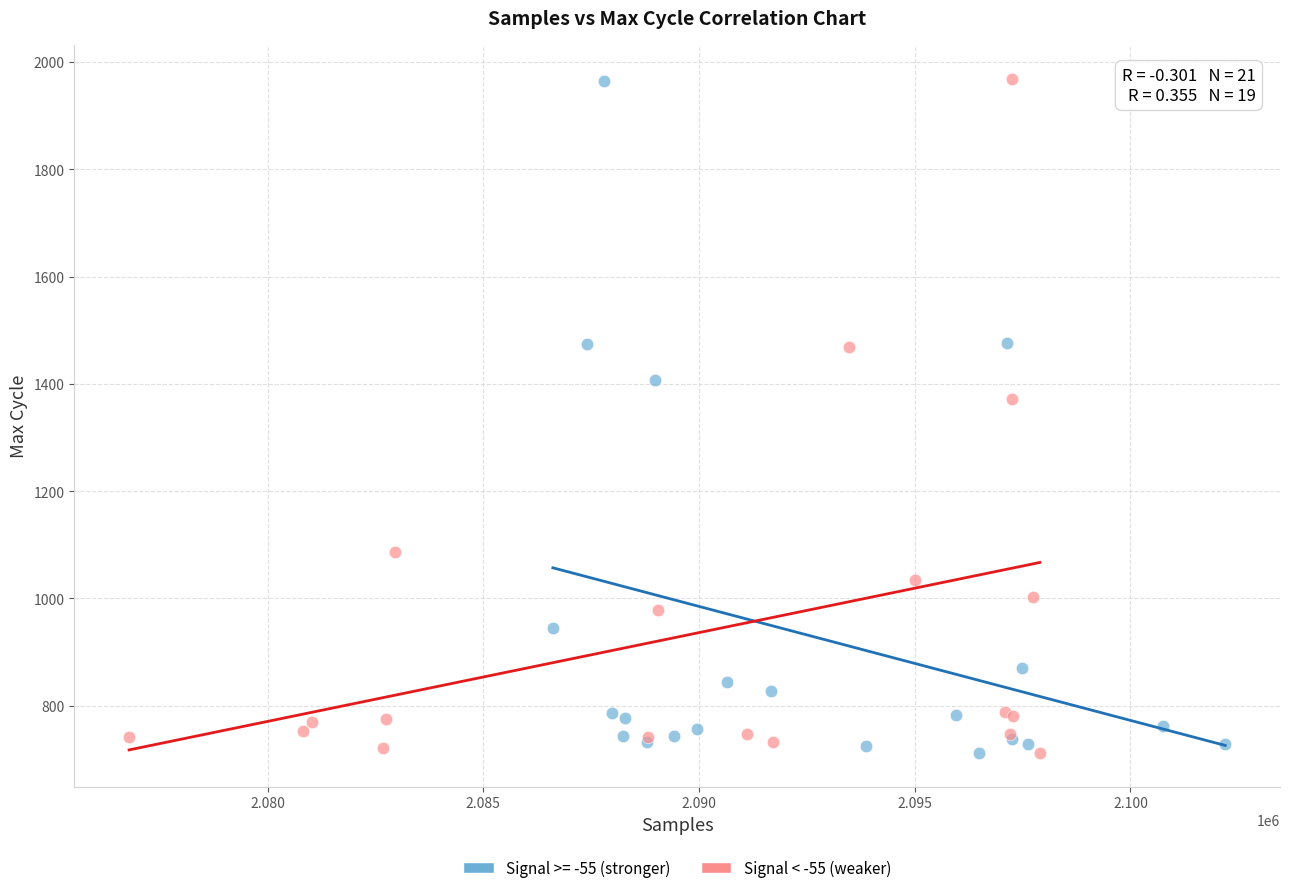

What are all the series names shown in the legend?

Signal >= -55 (stronger), Signal < -55 (weaker)